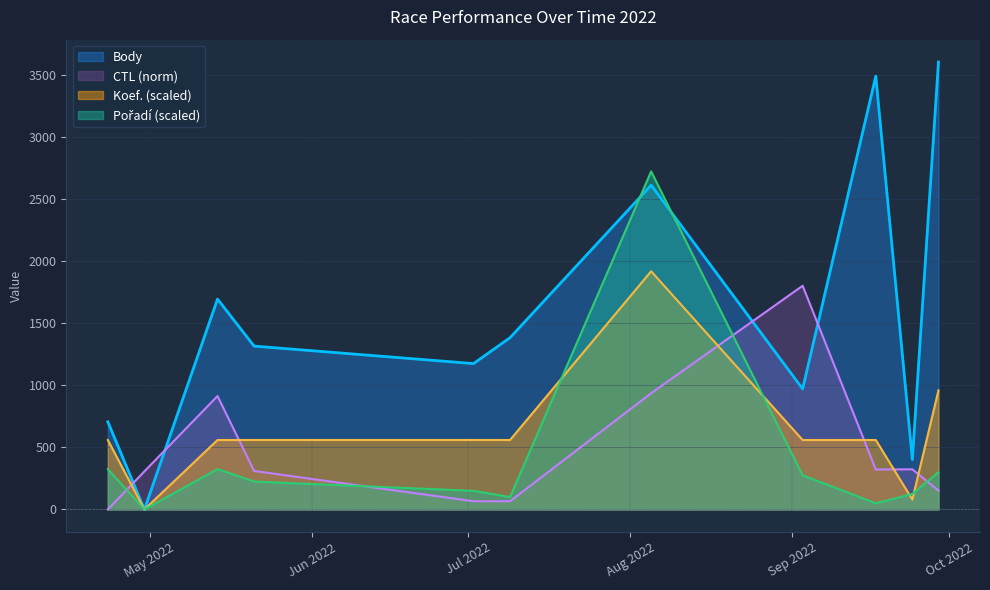

At which category does Pořadí reach its first local valley?

2022-04-30